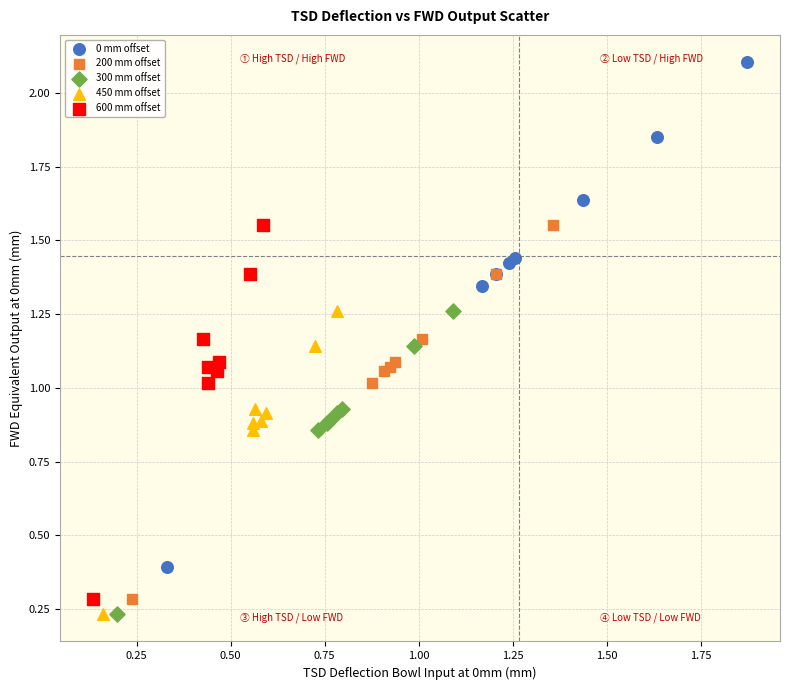

Which series contains the highest Y value?

0 mm offset